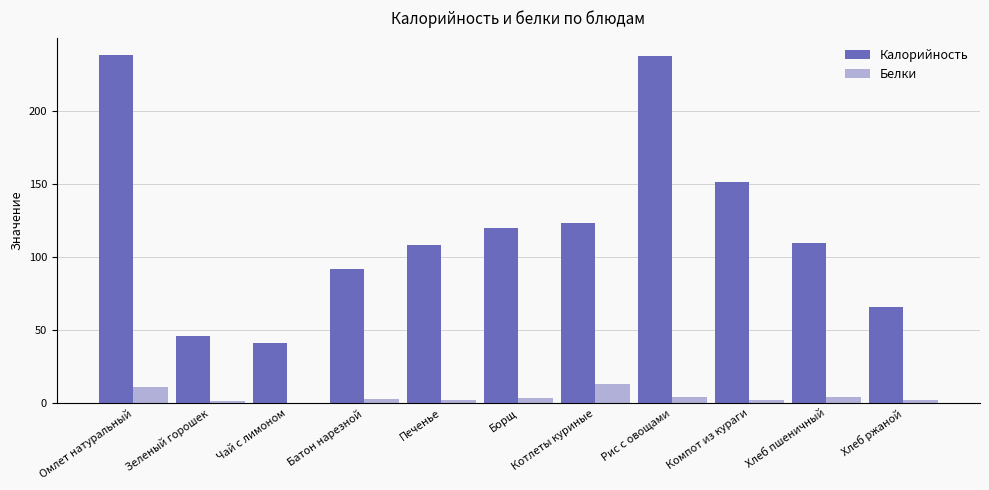

Is it true that Белки equals 13.3 at Котлеты куриные?

True